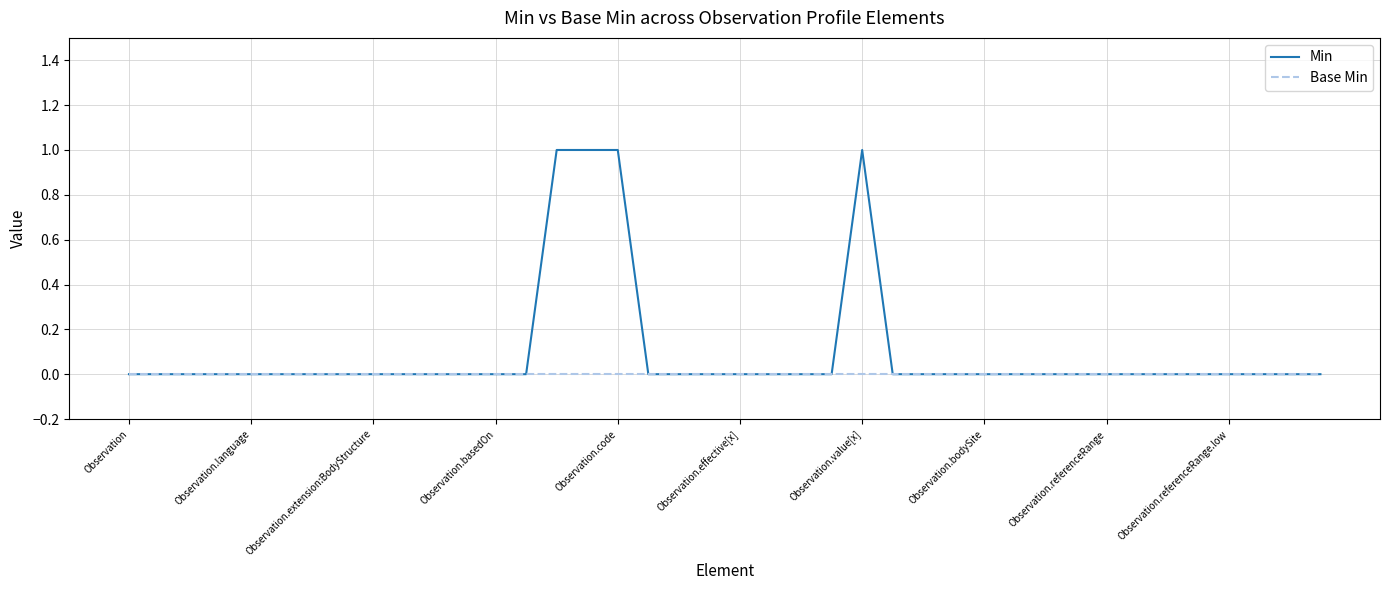

How many lines are shown in the chart?

2